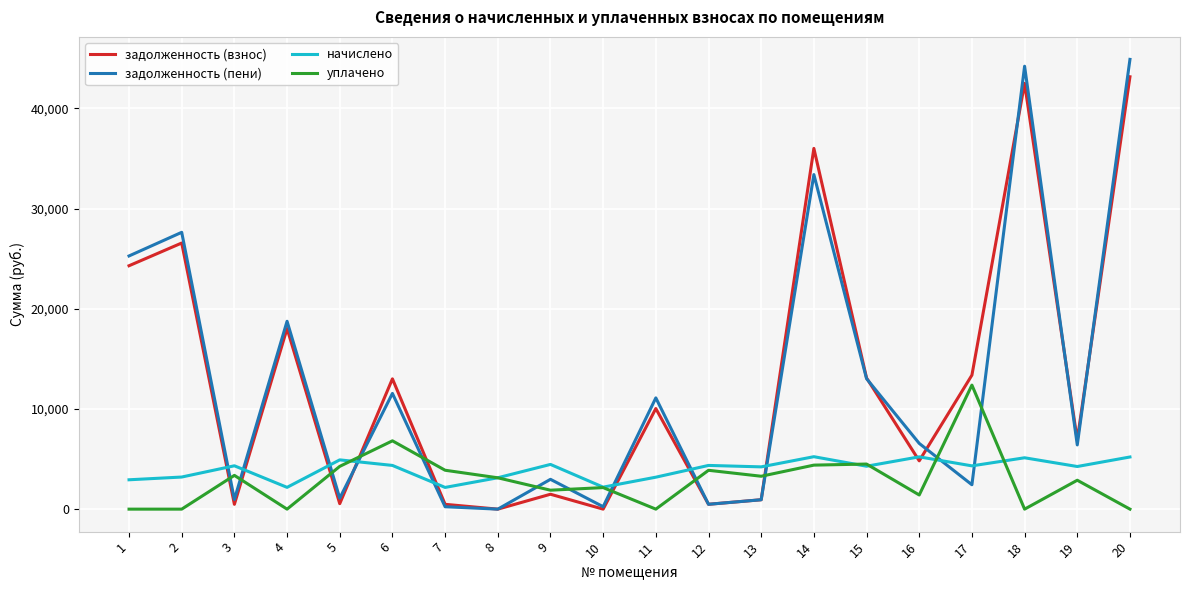

Is the value of задолженность (взнос) at 14 greater than the value of задолженность (пени) at 15?

Yes